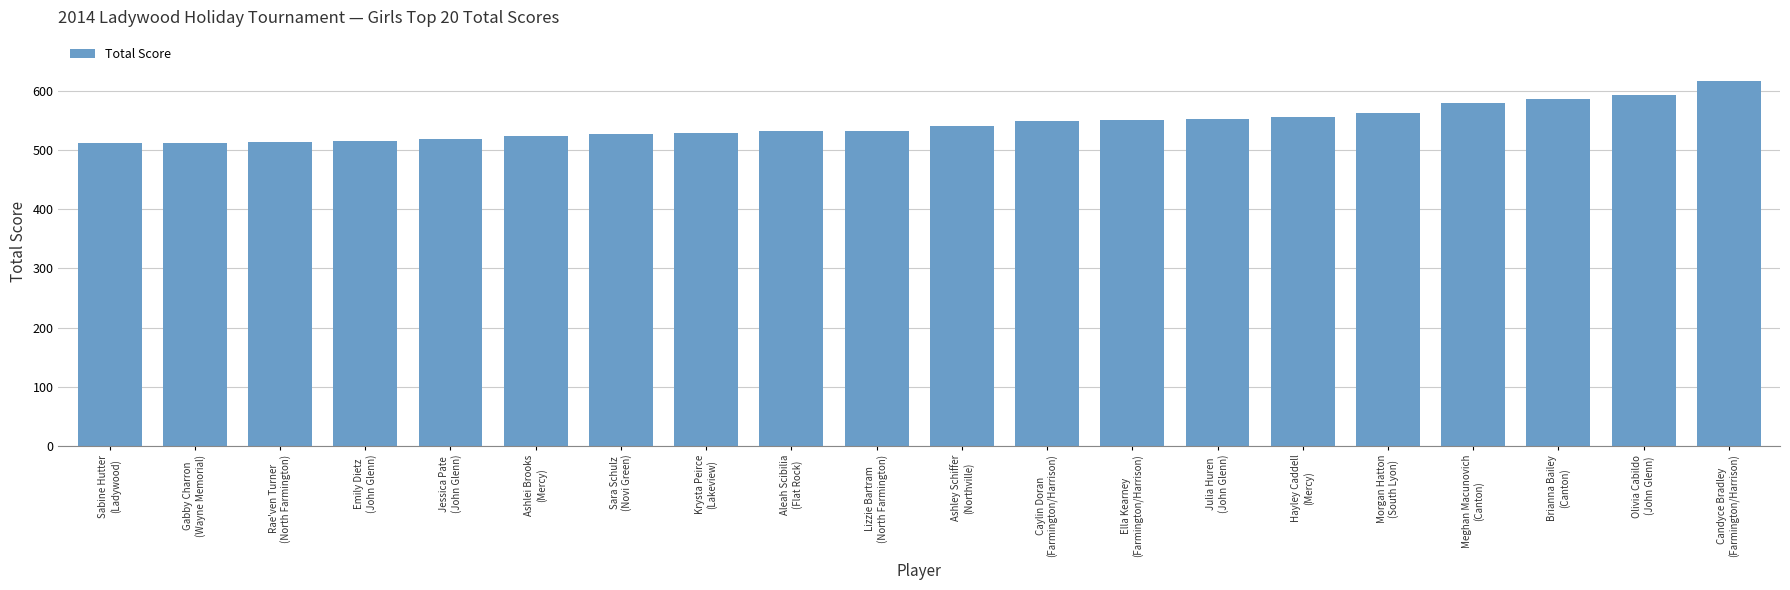

What is the difference between the maximum and second lowest values?

105